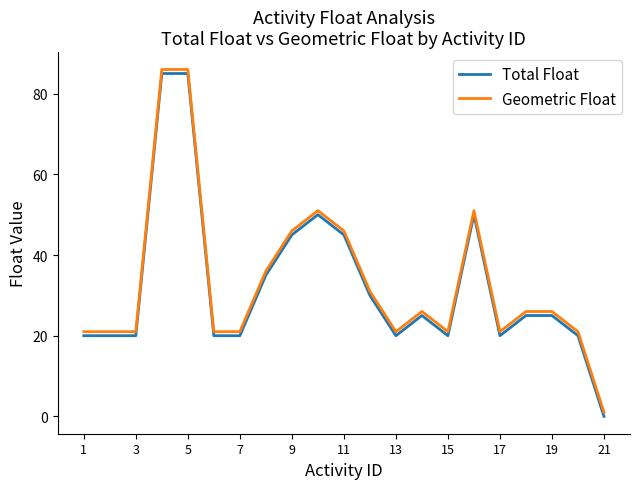

True or false: Geometric Float and Total Float cross at least once.

False